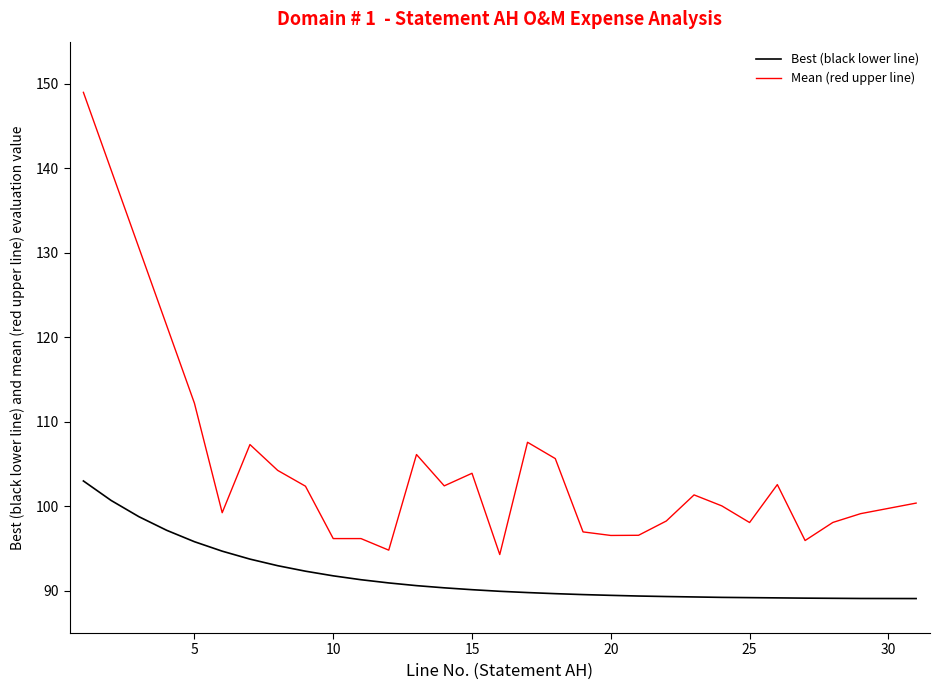

Rank the series by their average value, from highest to lowest.

Mean (red upper line), Best (black lower line)